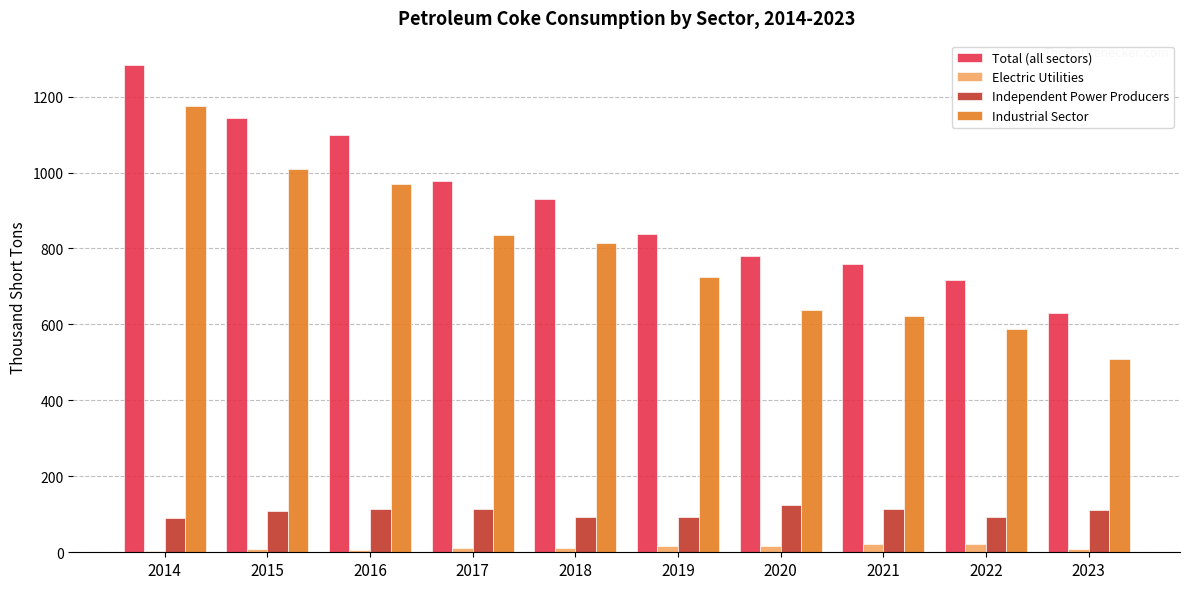

Between 2016 and 2020, which series saw the biggest shift?

Industrial Sector